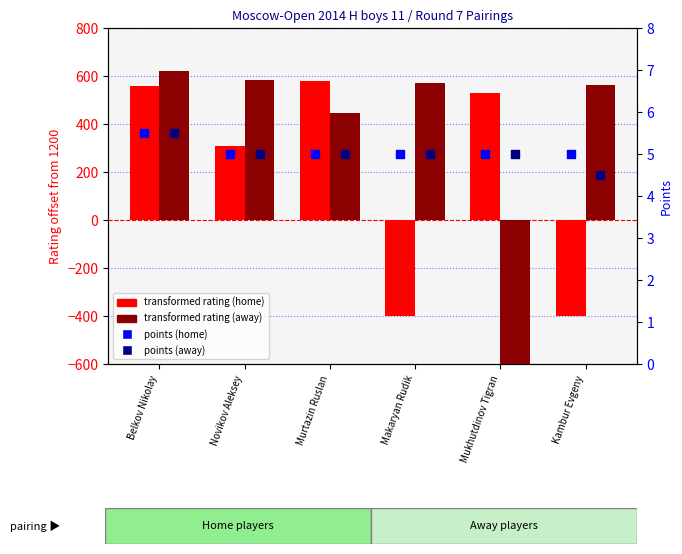

Which series has the largest total across all categories?

Away Rating (offset)